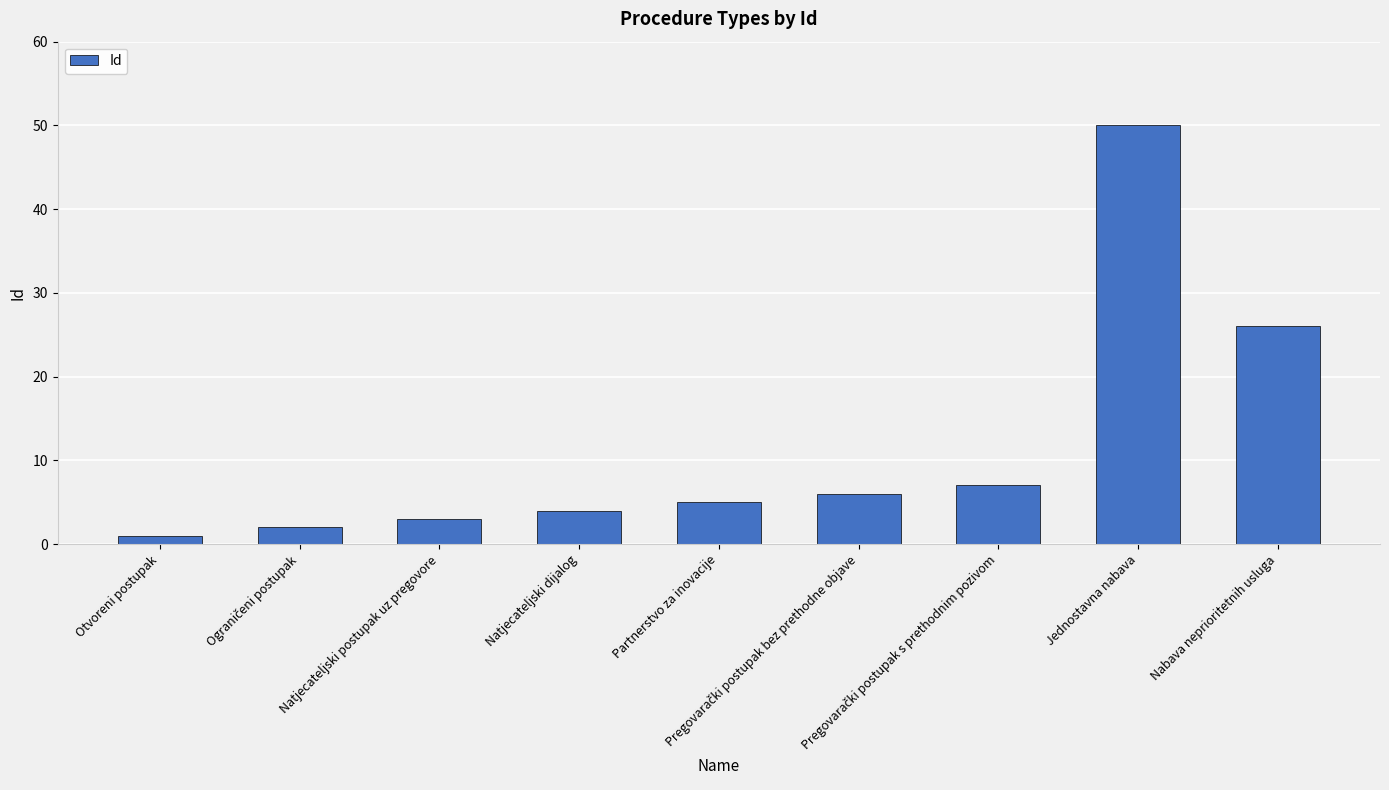

How many values are below 5?

4